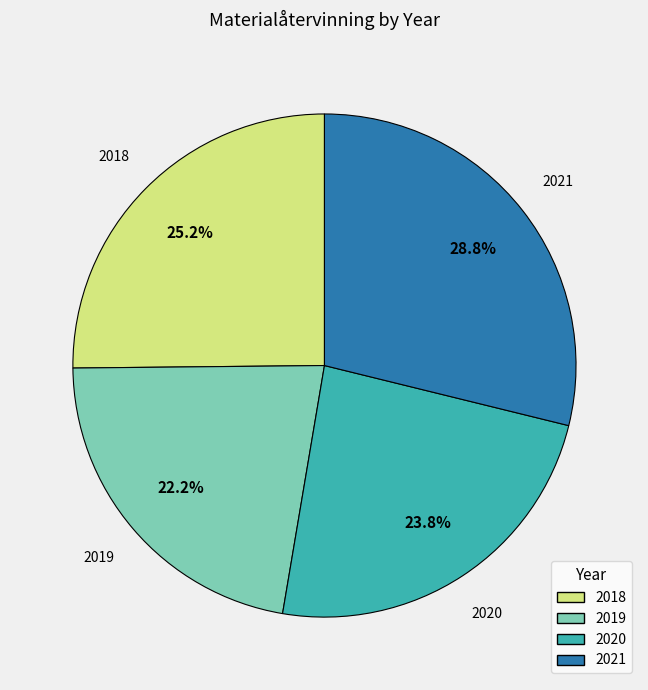

Approximately how many times larger is the value at 2018 compared to 2020?

1.1